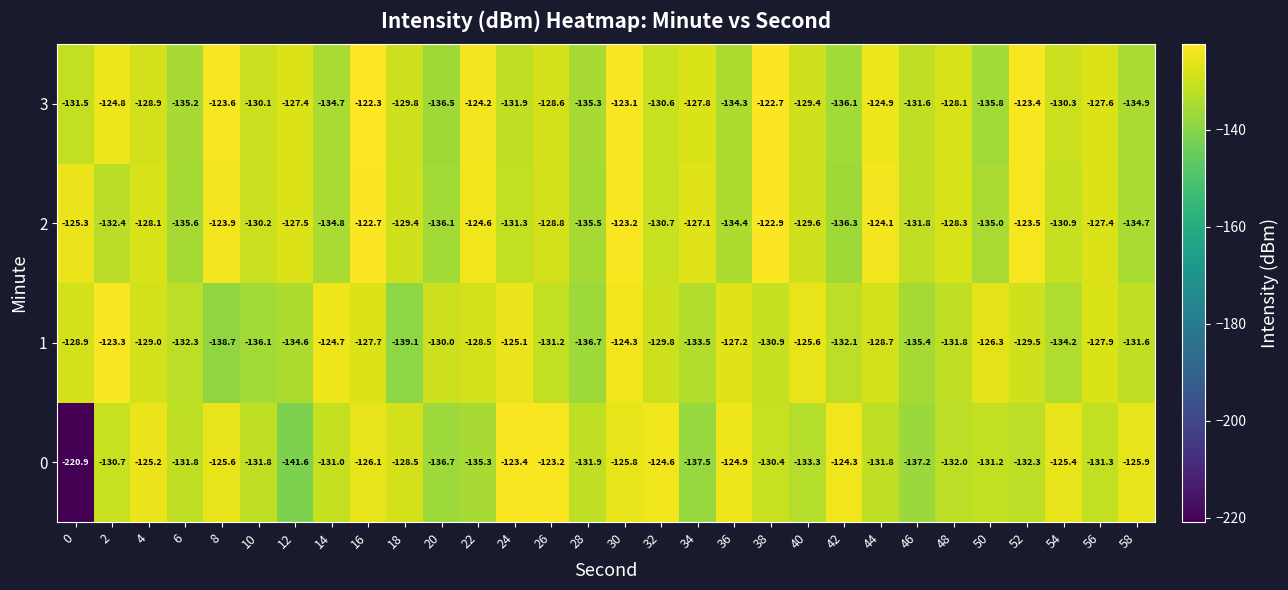

Rank the series by their maximum value, from highest to lowest.

3, 2, 0, 1